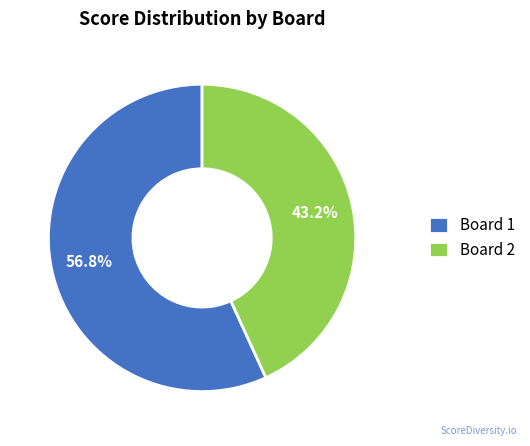

Rank the categories by value from lowest to highest.

Board 2, Board 1